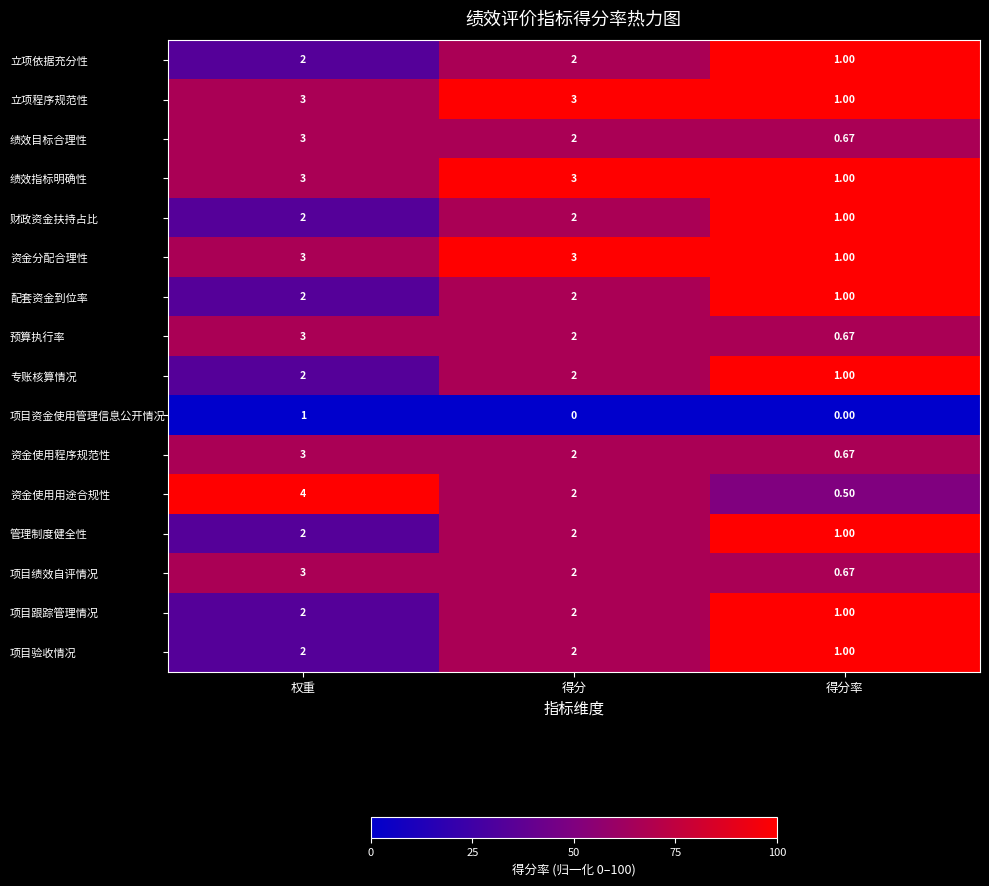

Between 权重 and 得分率, which series saw the biggest shift?

资金使用用途合规性